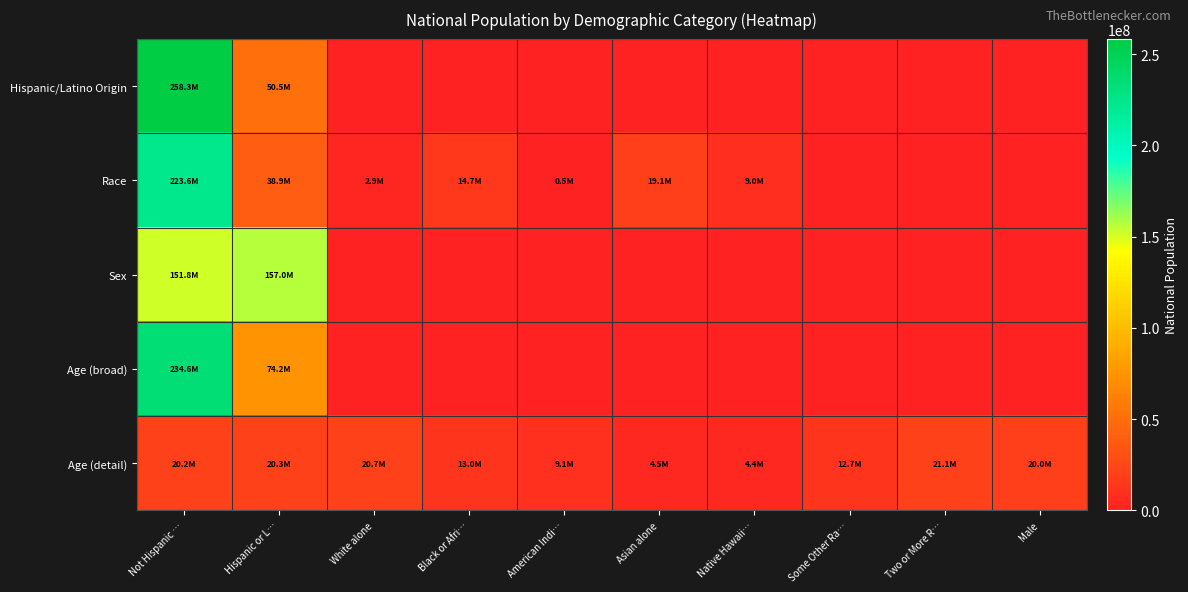

Between Native Hawaii… and Hispanic or L…, which is larger?

Hispanic or L…